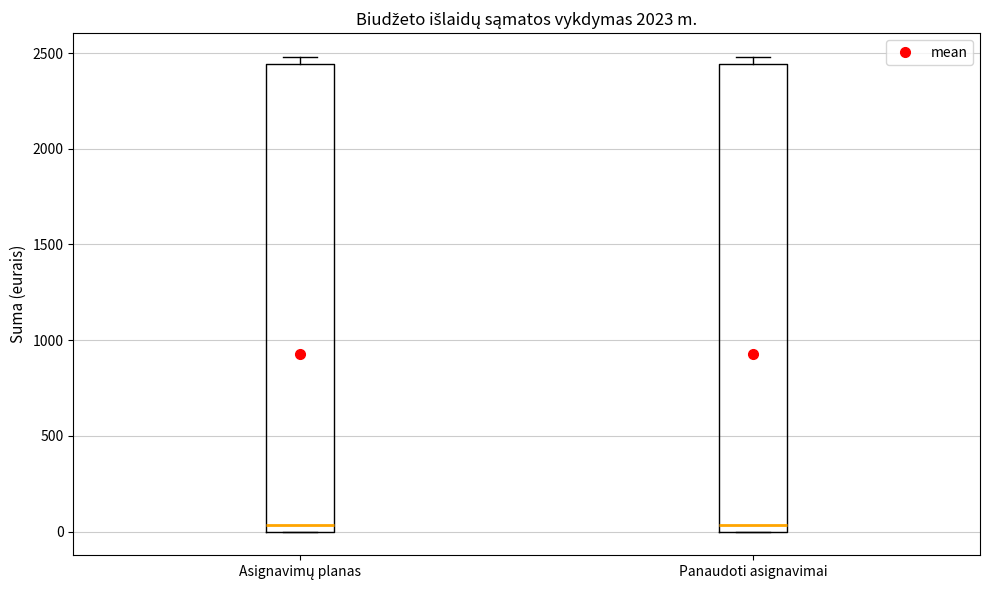

Where does the median line of the box for Asignavimų planas sit on the y-axis? The values are not printed on the chart, so give them approximately, as read against the axis.

50